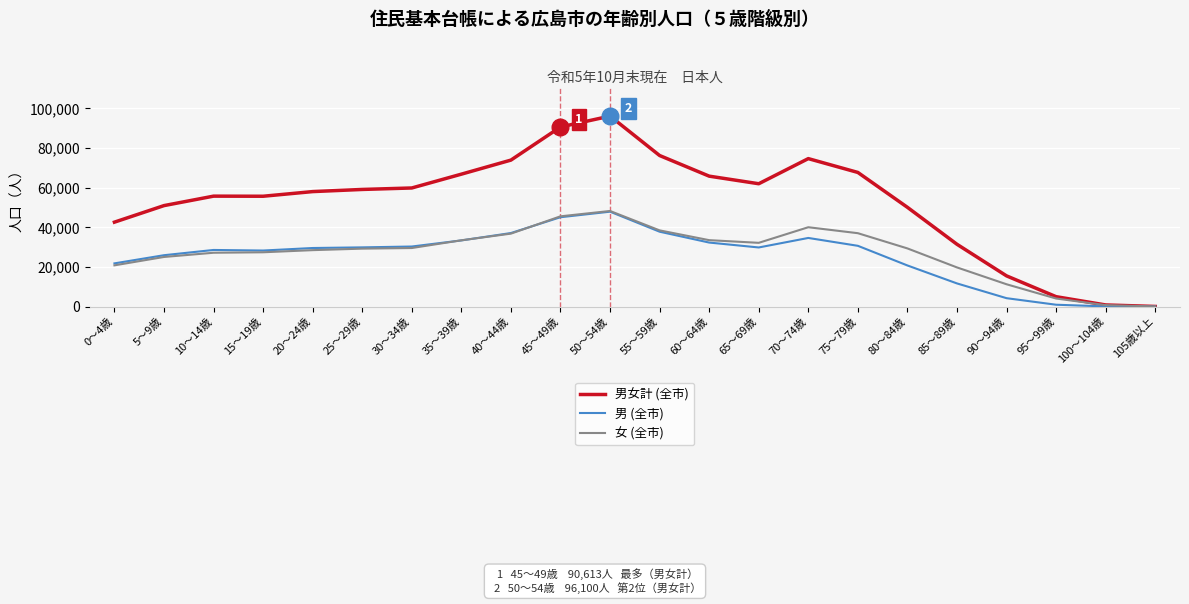

True or false: 男 (全市) and 女 (全市) intersect in this chart.

True